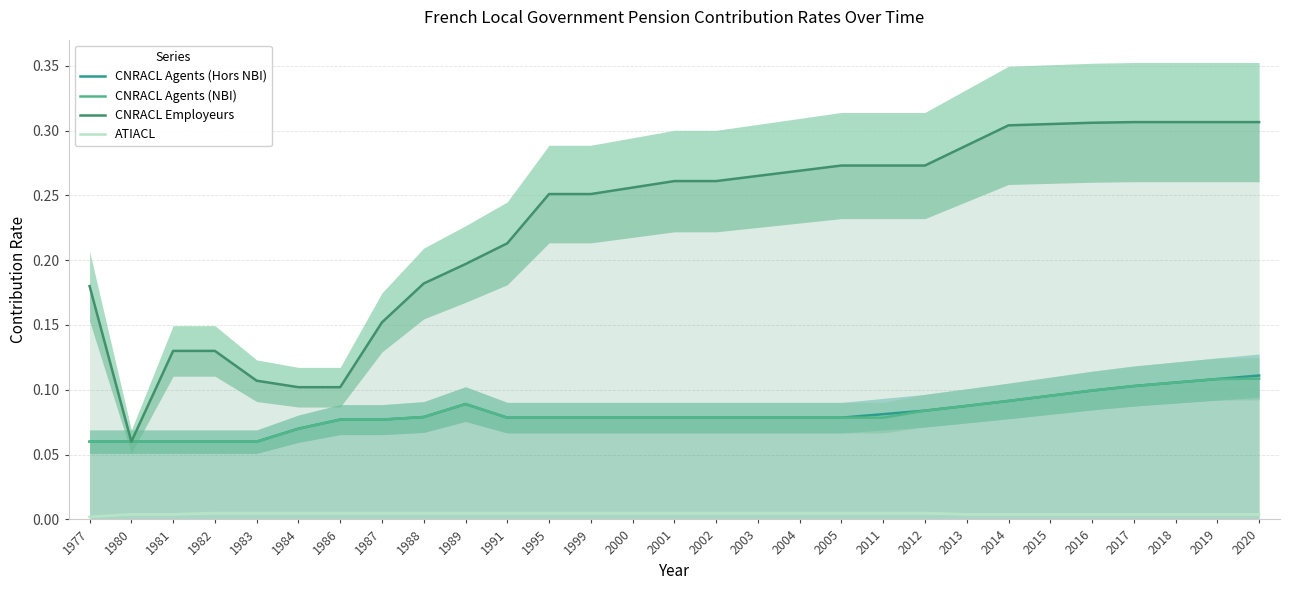

True or false: CNRACL Agents (Hors NBI) and ATIACL intersect in this chart.

False